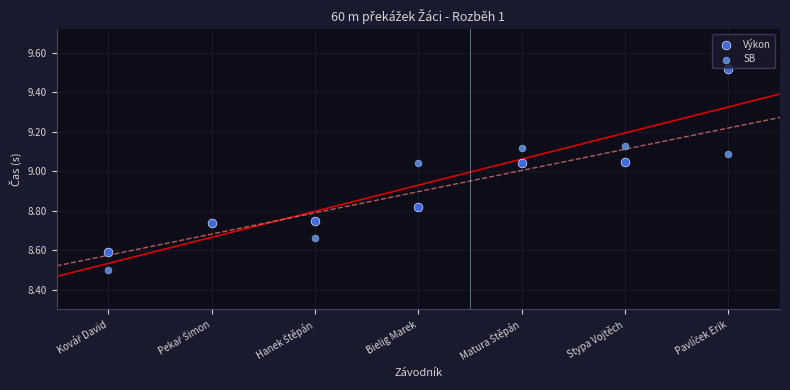

Which series contains the highest Y value?

Výkon